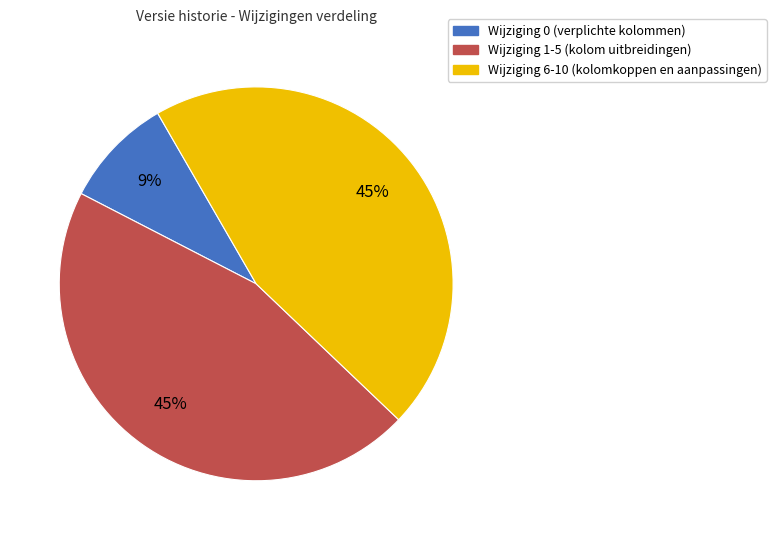

To the nearest percent, what is the average slice percentage?

33%